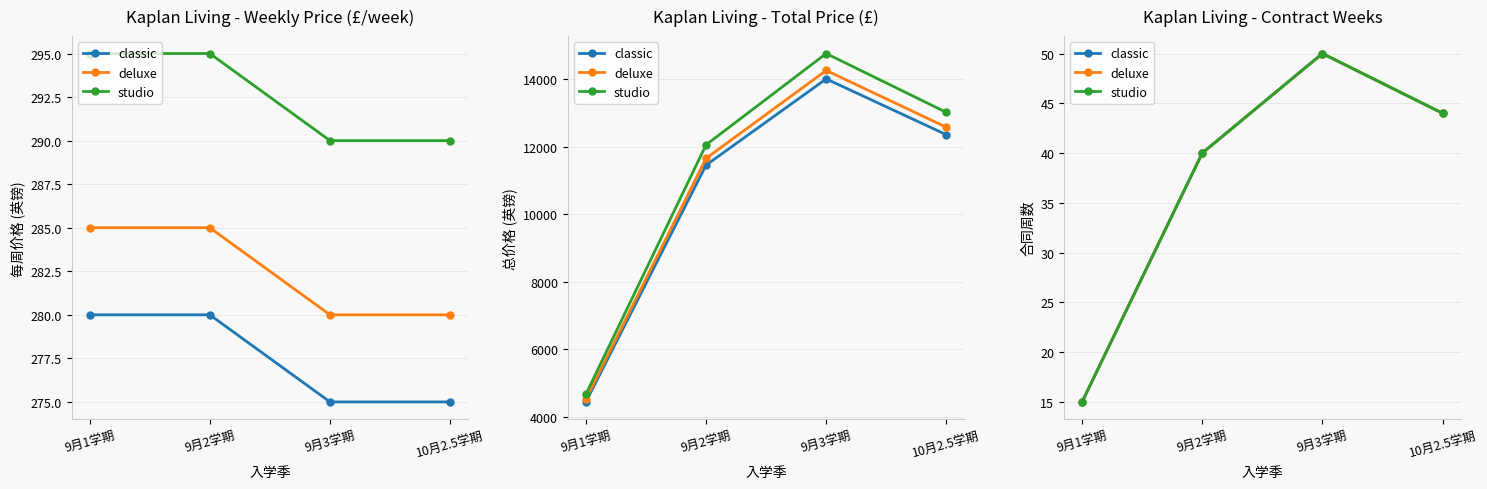

What is the minimum value shown in the chart?

15